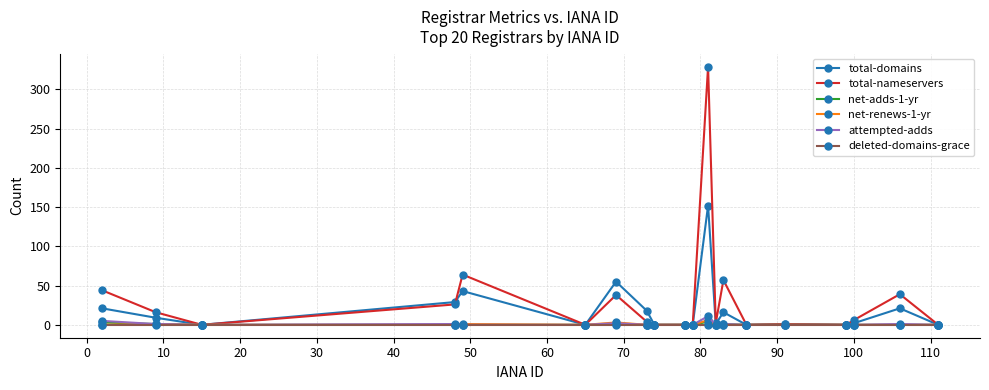

Which series has the largest range (max minus min)?

total-nameservers